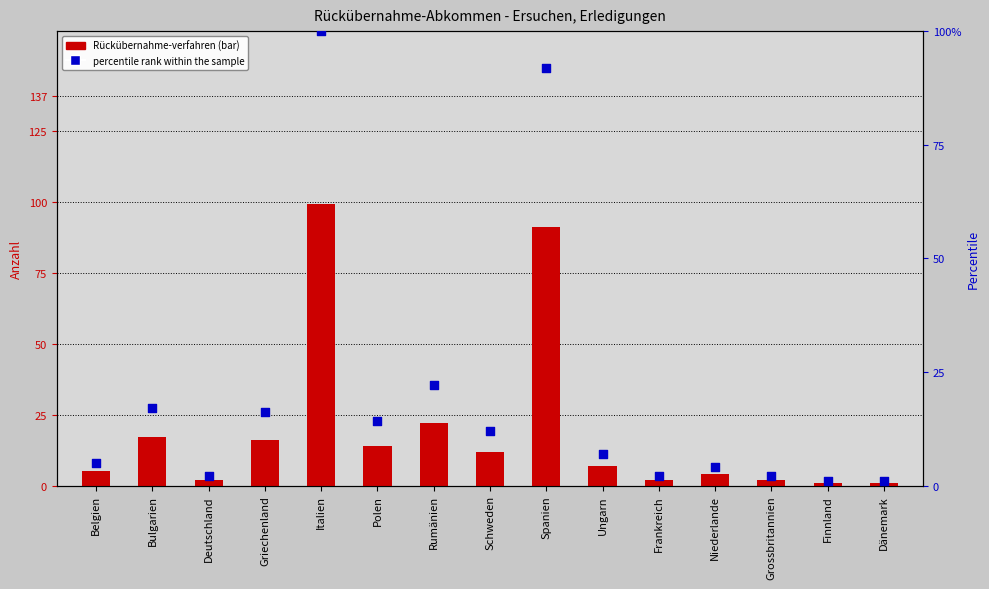

Which series has the largest total across all categories?

percentile rank within the sample